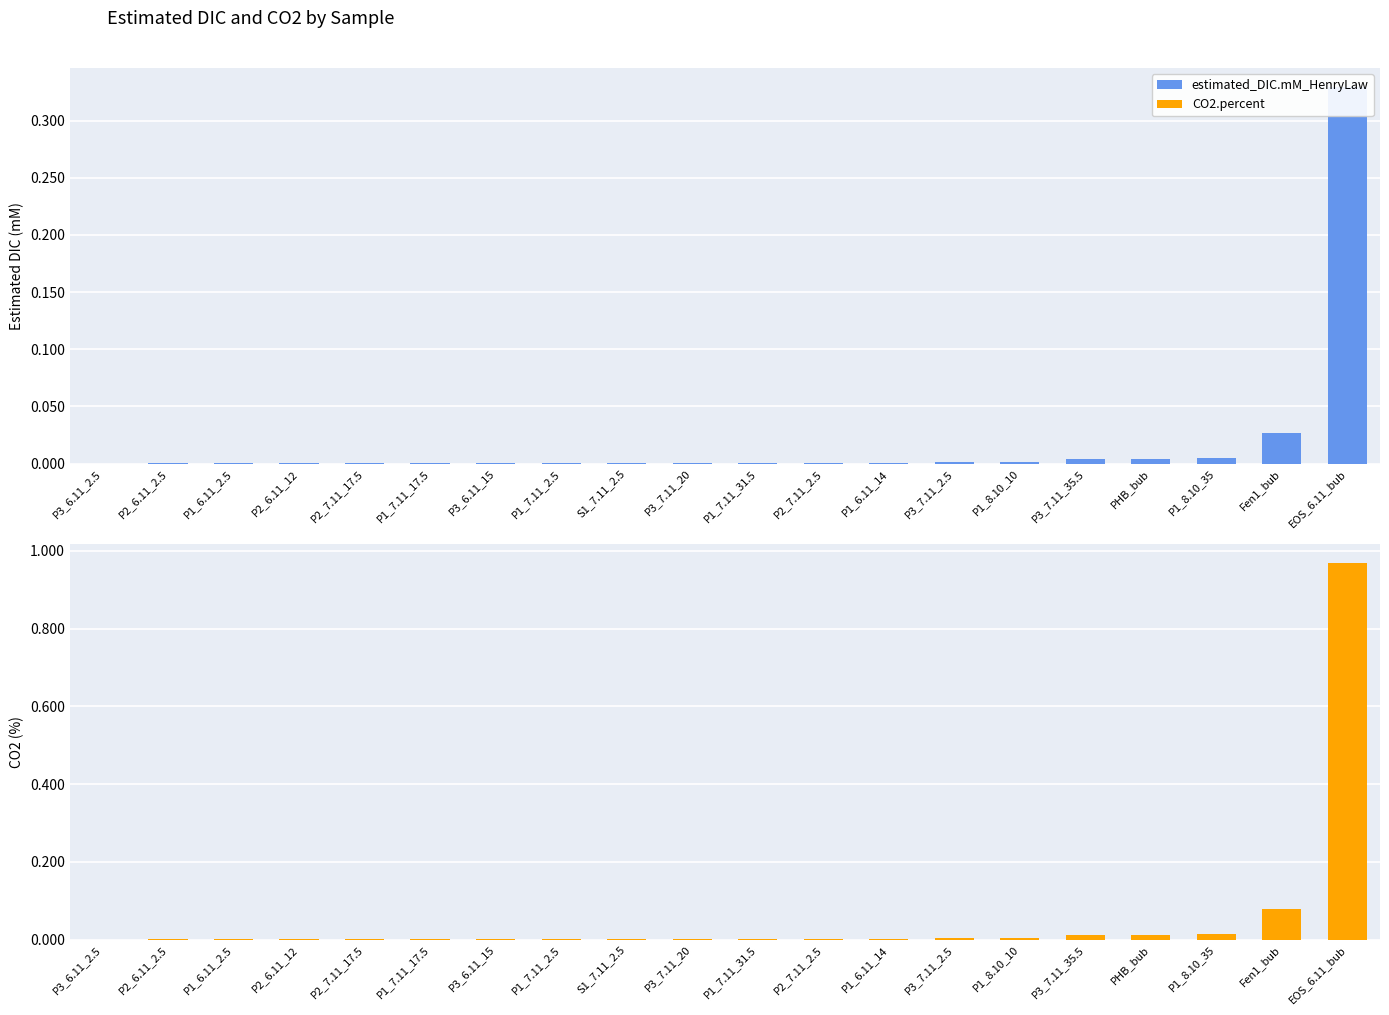

Which label corresponds to the smallest value in the chart?

P3_6.11_2.5